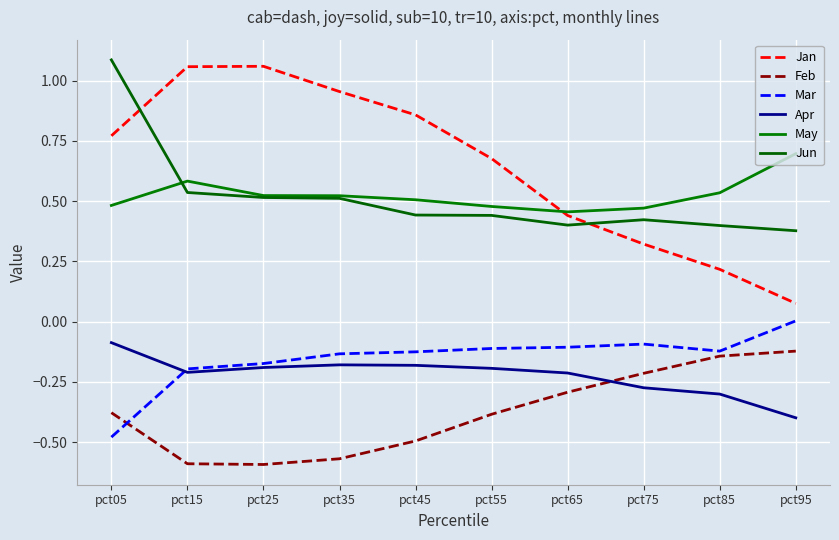

How many May values are between 0 and 1?

10